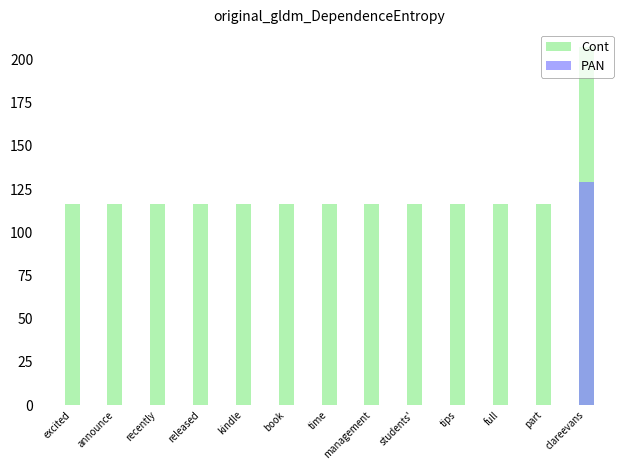

List the series in order of their overall mean, lowest first.

PAN, Cont